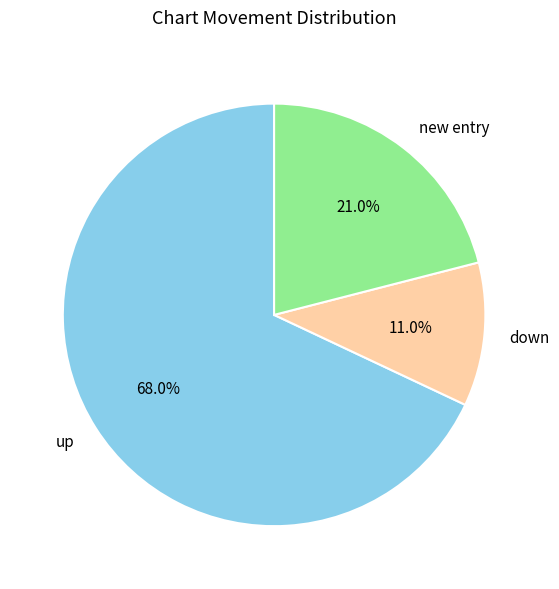

Rank the categories by value from highest to lowest.

up, new entry, down